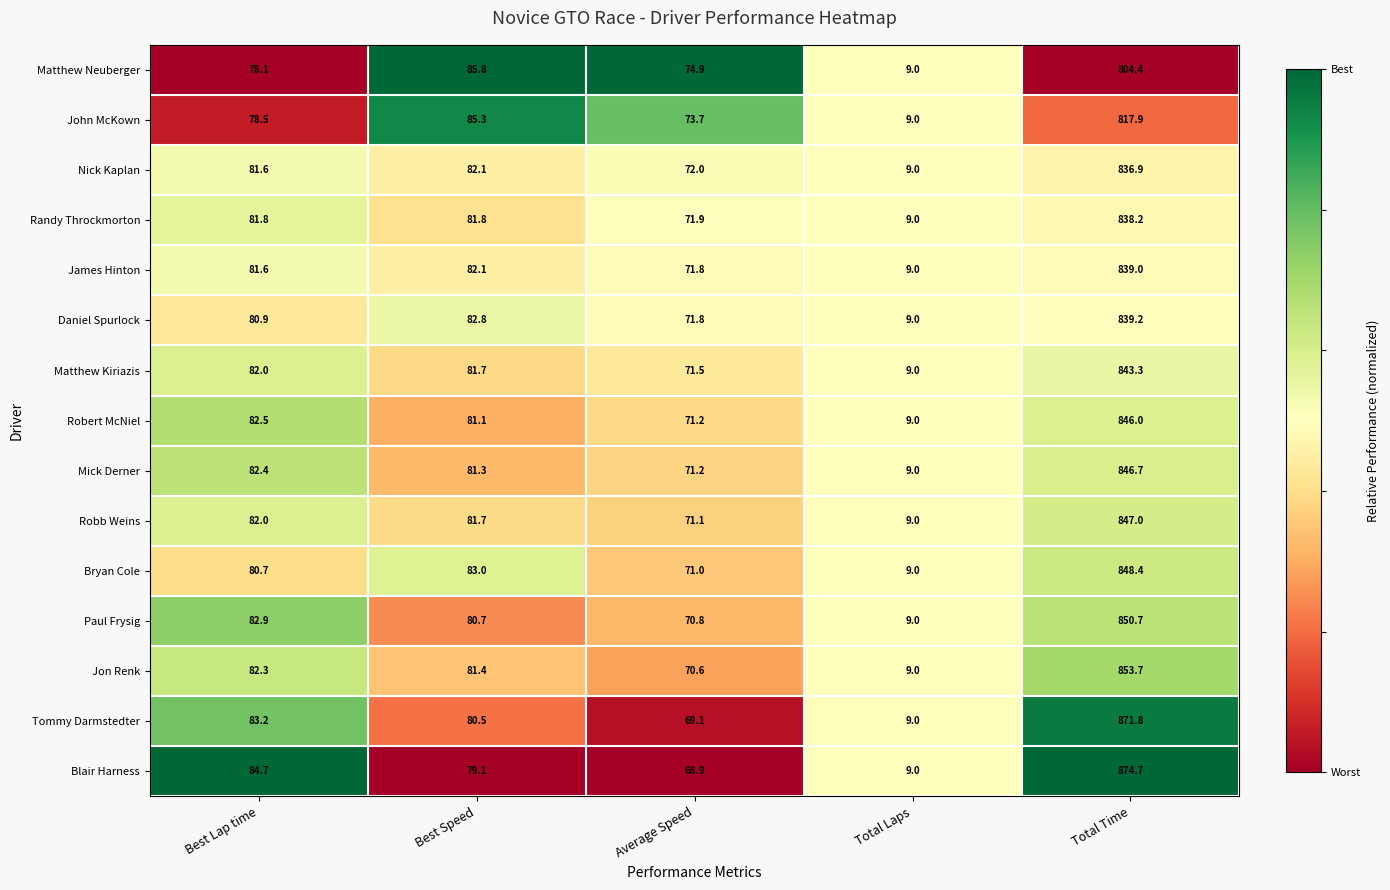

At which category is the sum across all series the highest?

Total Time